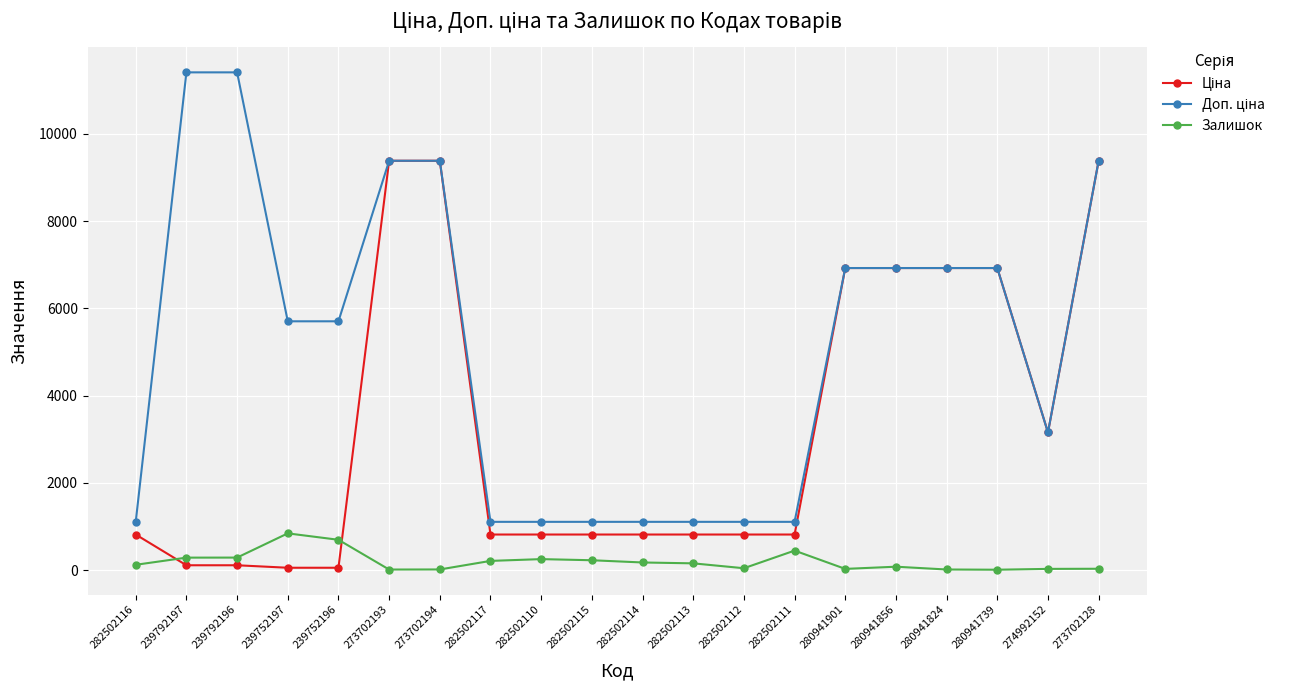

What is the maximum value for Залишок?

845.0